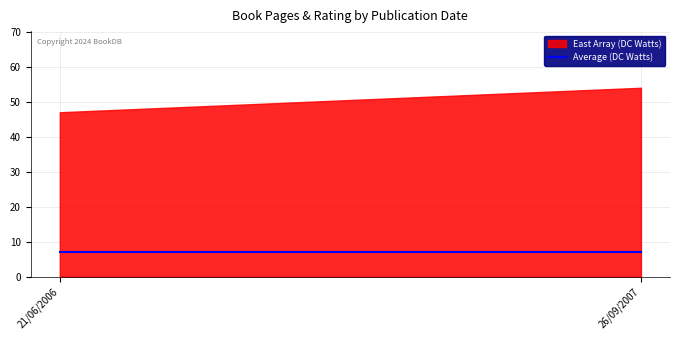

What is the value of the East Array (DC Watts) point at the 2nd from the left?

54